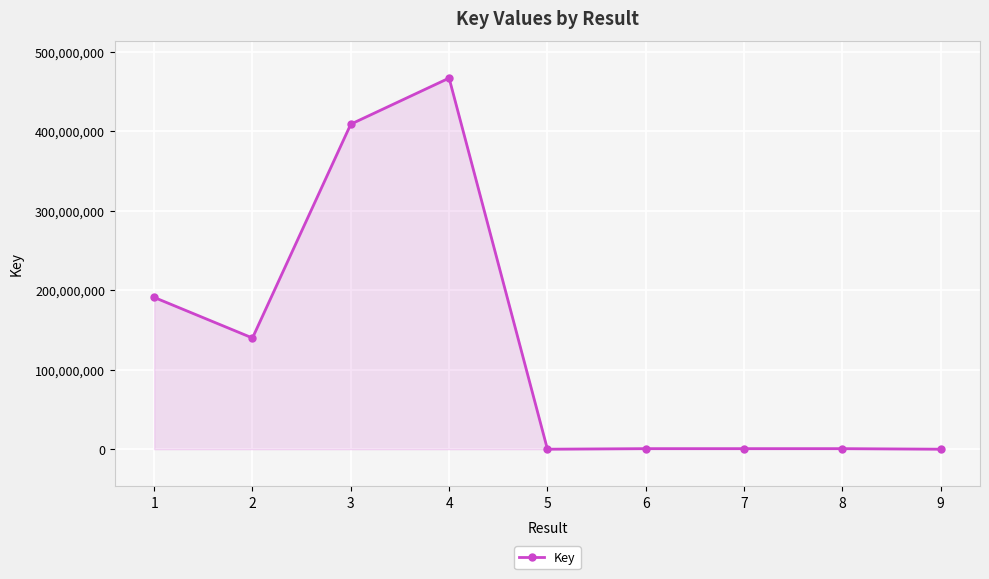

The chart shows a value of 32793196 at 2. True or false?

False